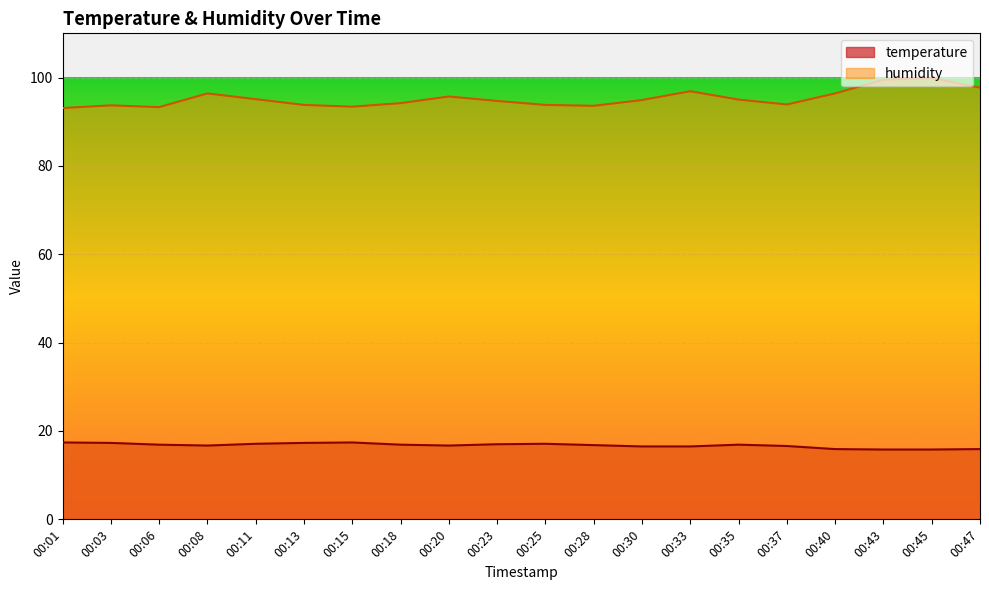

Is the value of humidity at 00:11 greater than the value of temperature at 00:45?

Yes